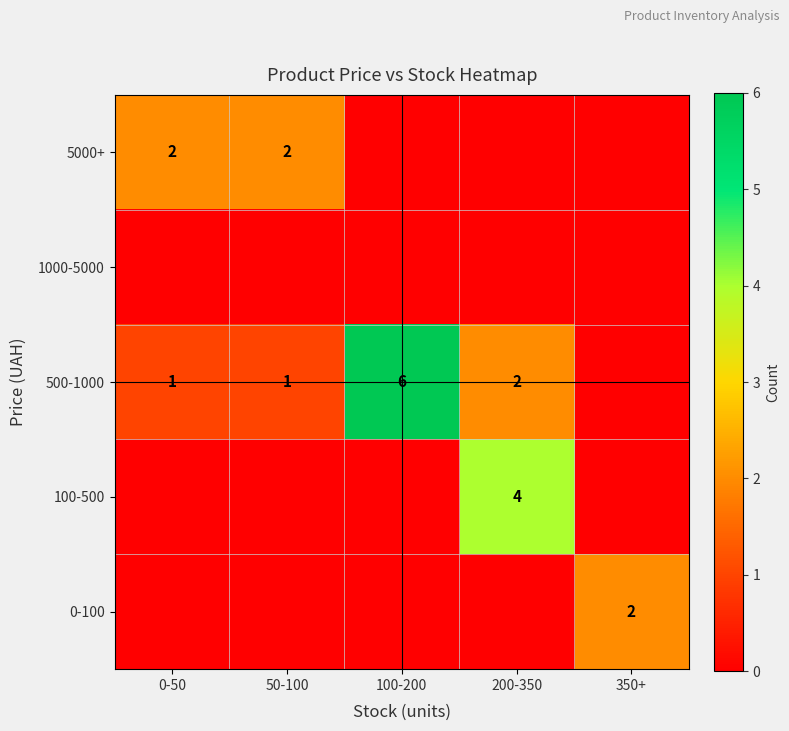

At which category is the sum across all series the highest?

100-200